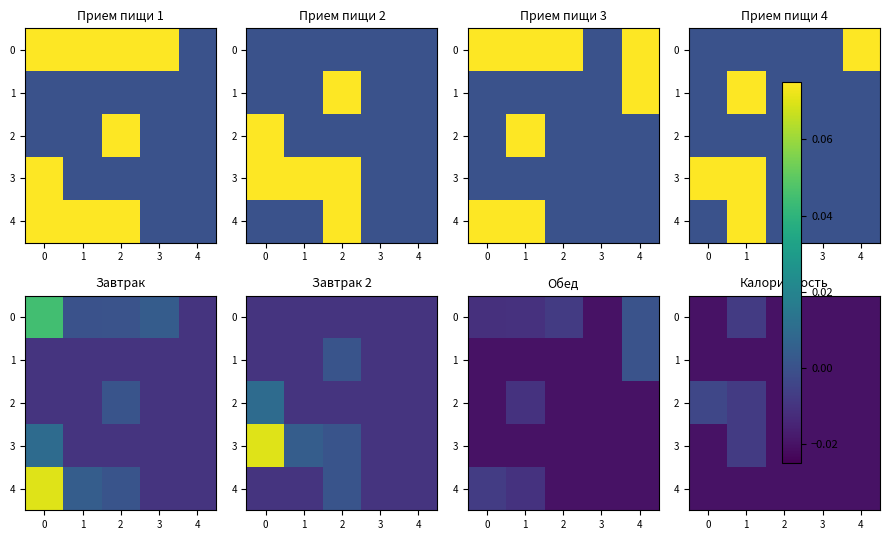

Between 3 and 2, which is larger?

3